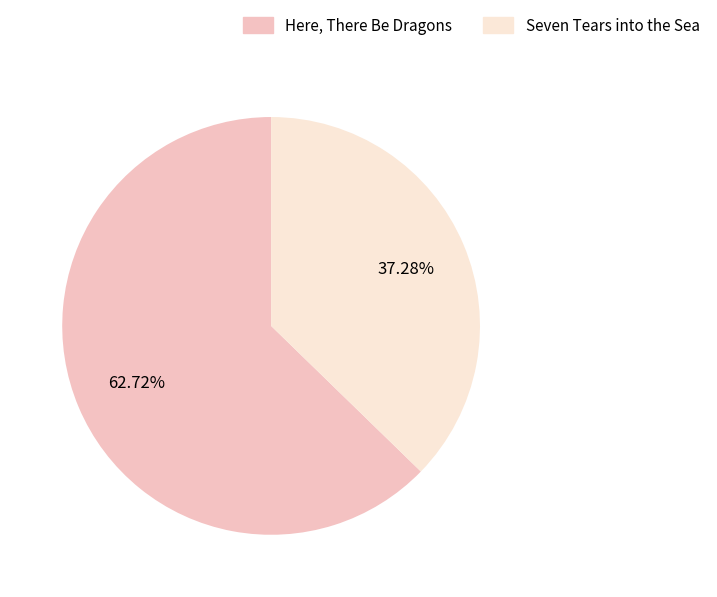

Which slice is the largest?

Here, There Be Dragons